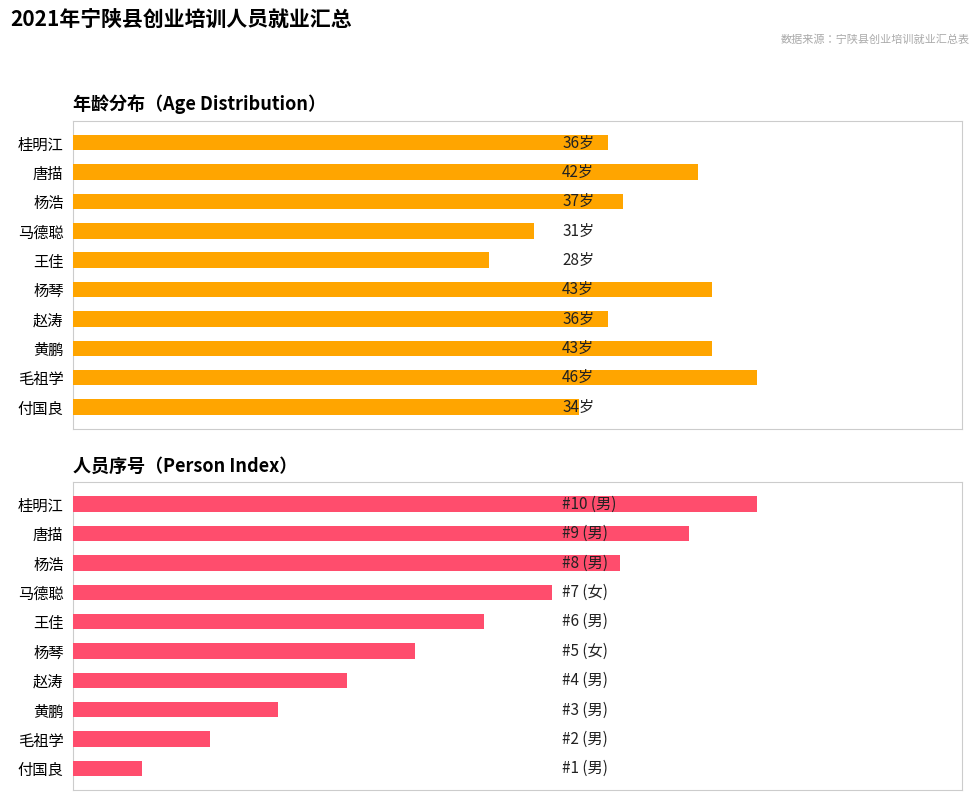

Which series changed the most between 付国良 and 马德聪?

序号